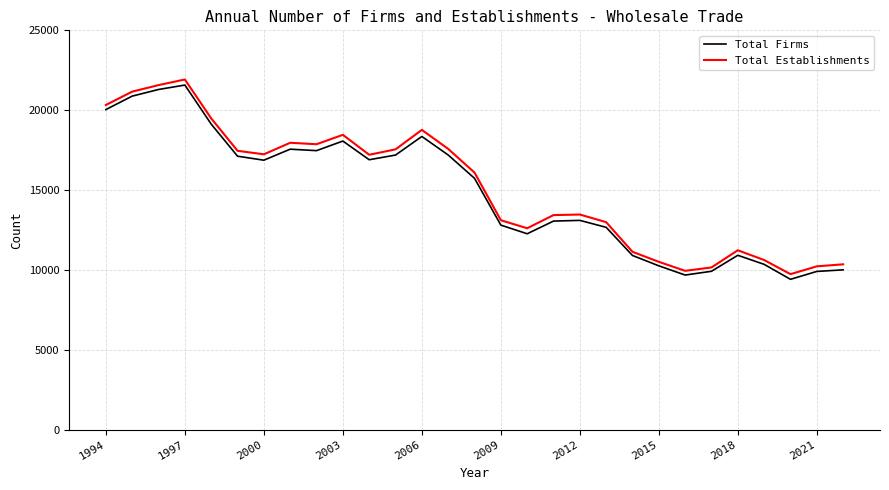

True or false: Total Firms and Total Establishments cross at least once.

False